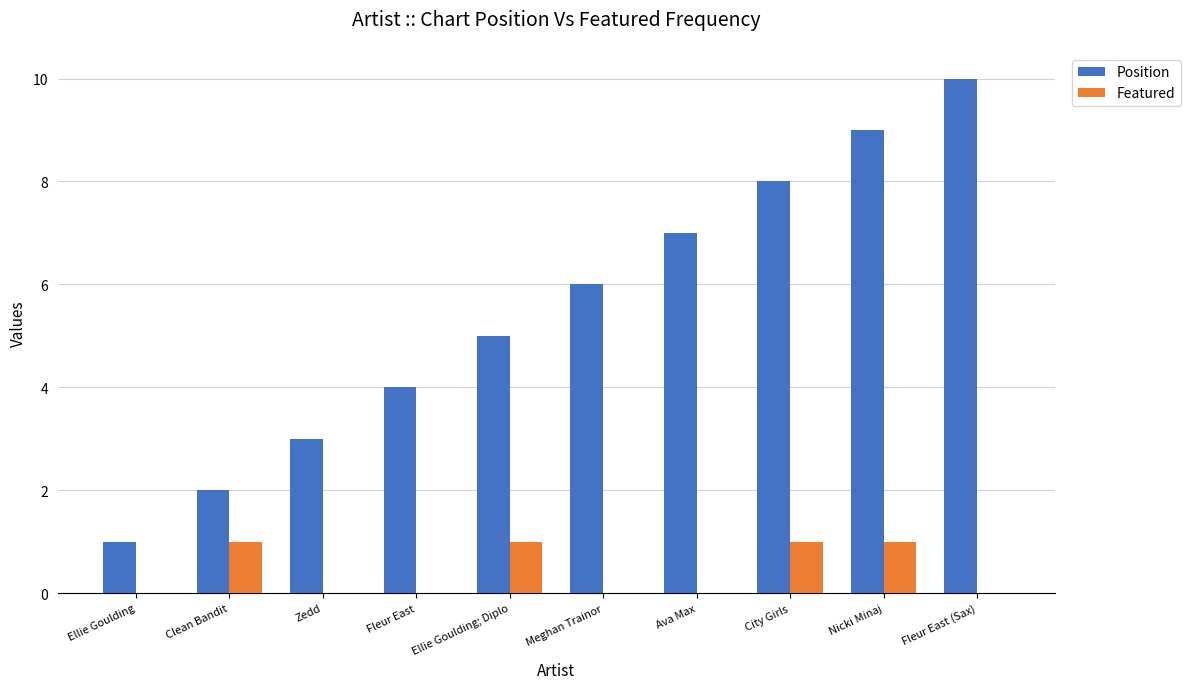

What is the total value across all series at Clean Bandit?

3